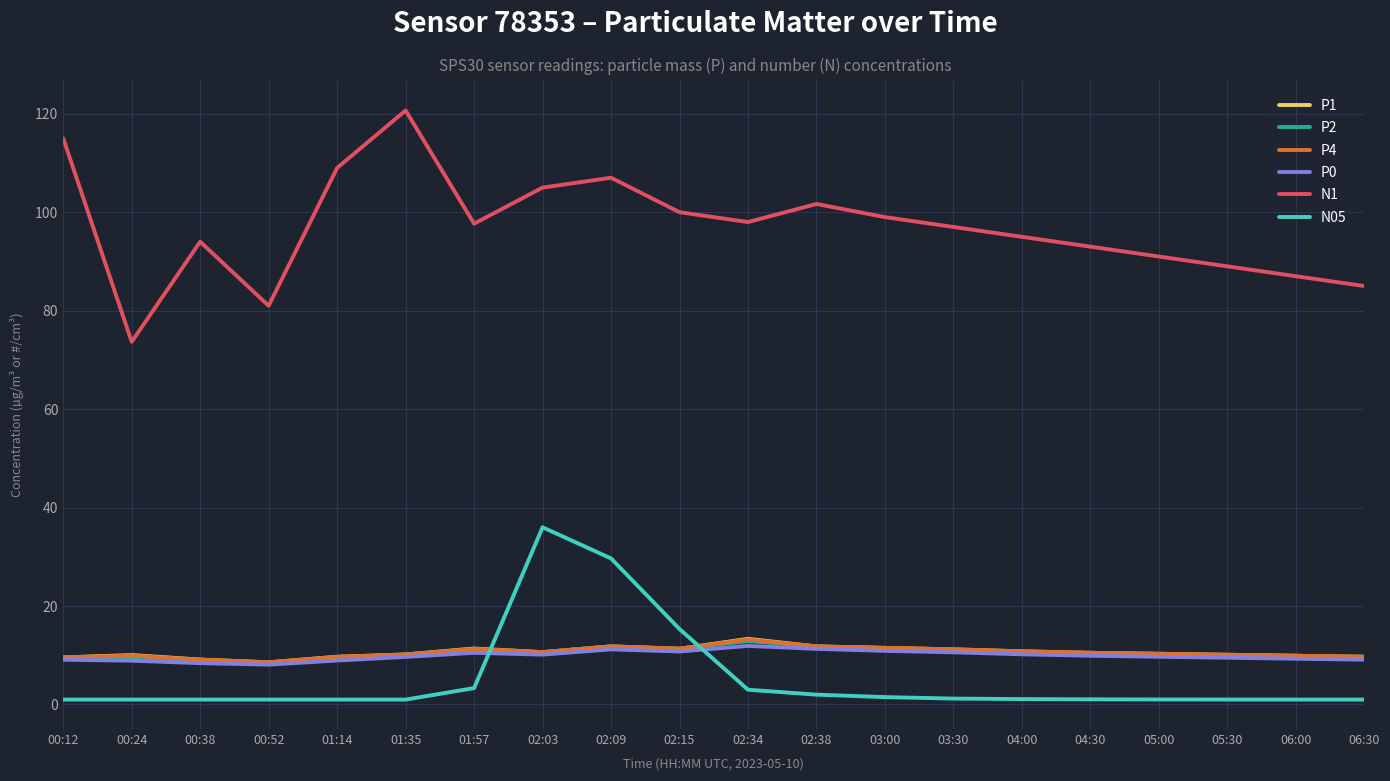

Does the chart display data point markers on the line(s)?

No